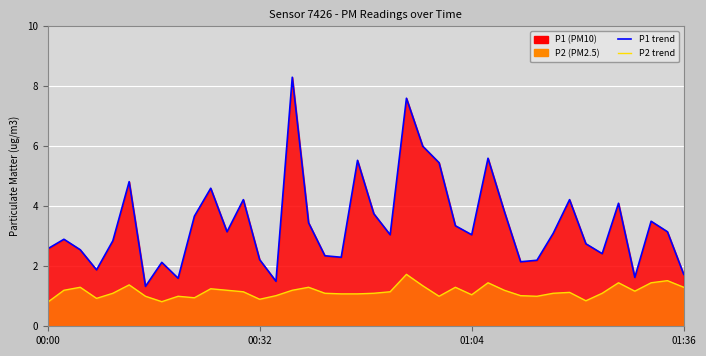

At which label does P2 trend reach its peak?

22